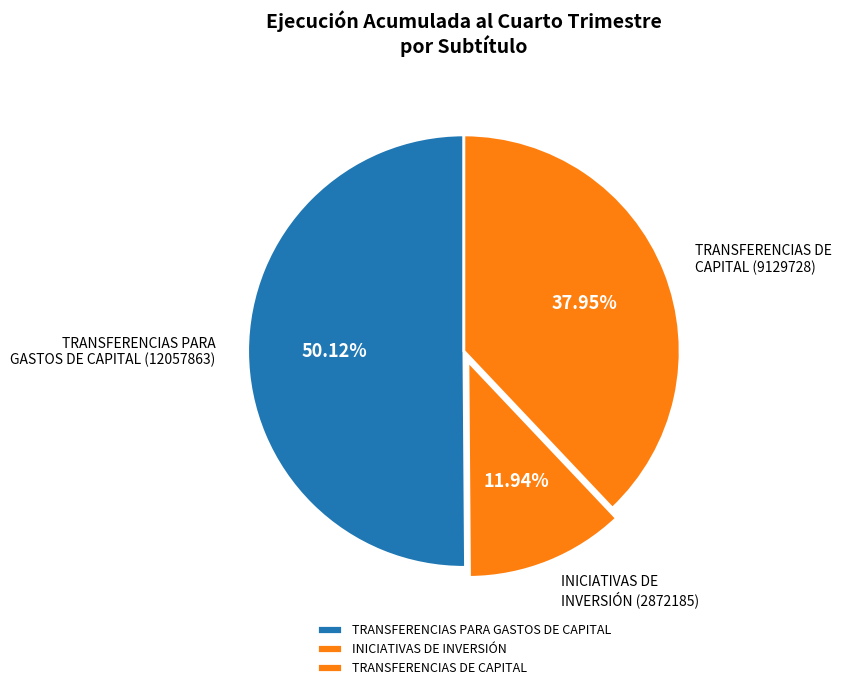

To the nearest percent, what is the average slice percentage?

33%